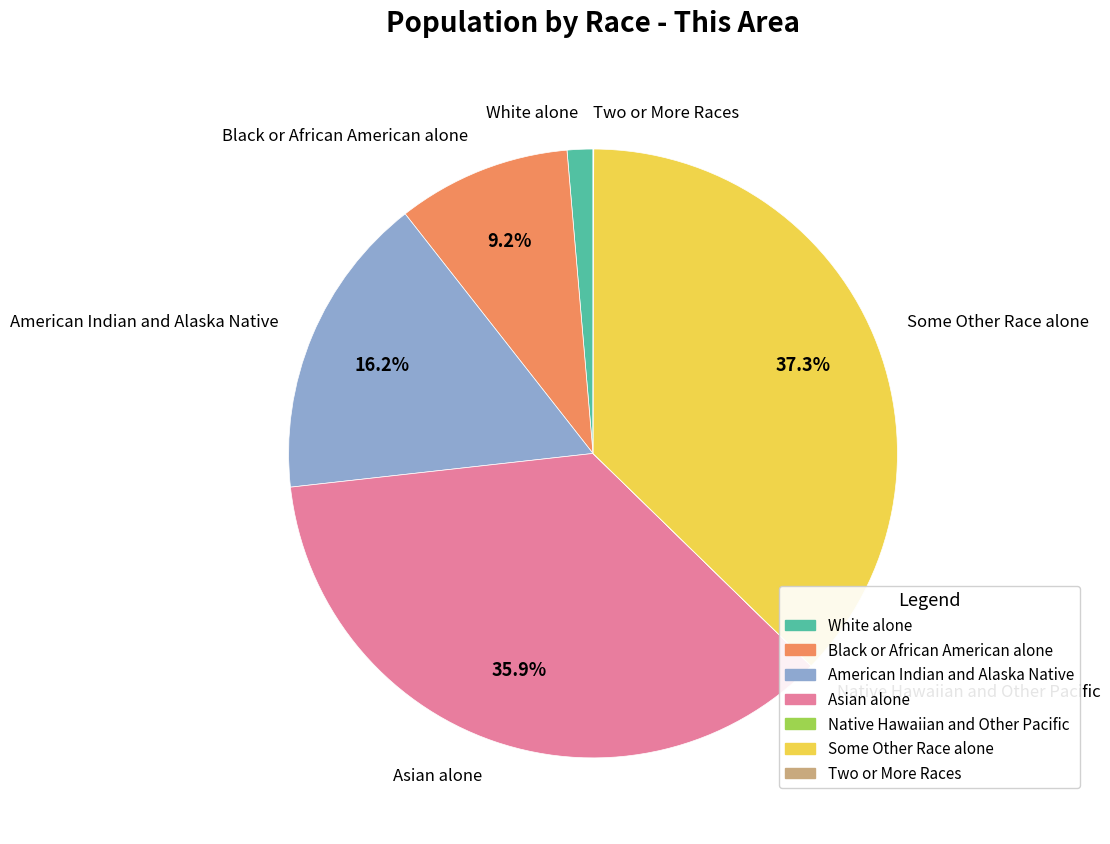

Which category has the biggest portion of the pie?

Some Other Race alone